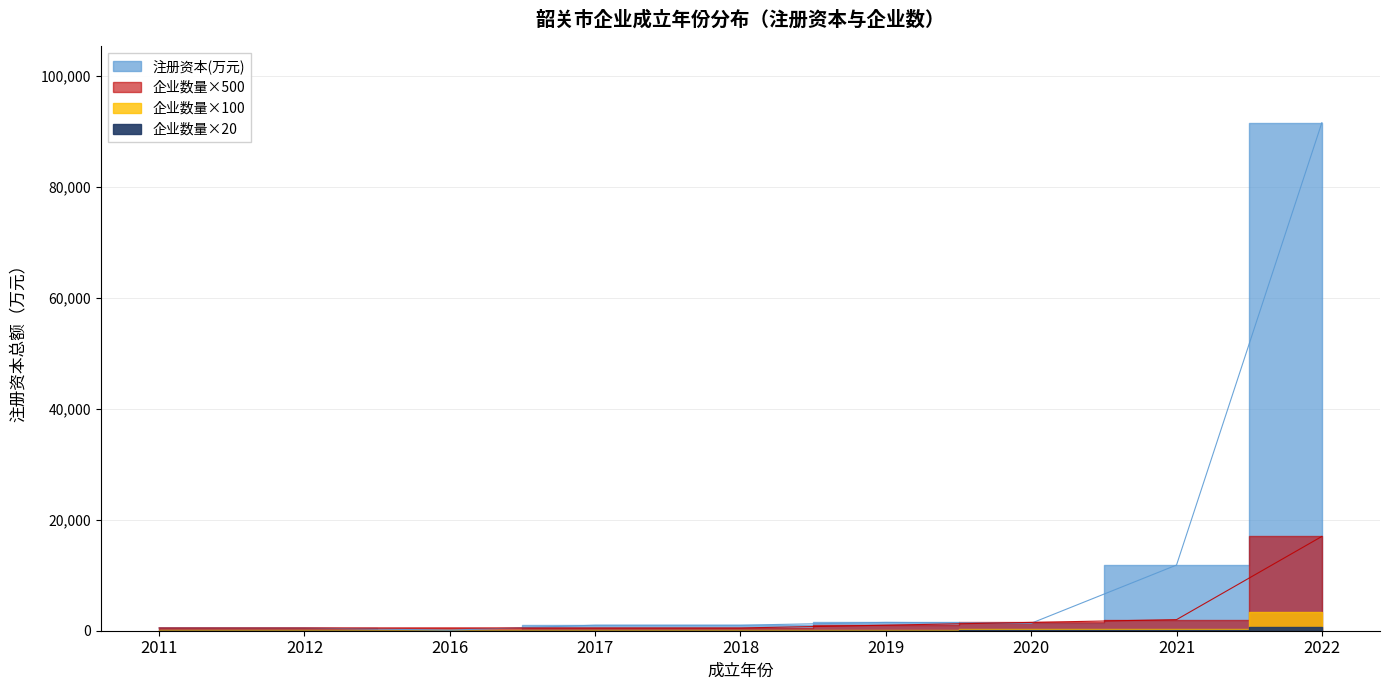

What is the value of the 6th point from the left?

1000